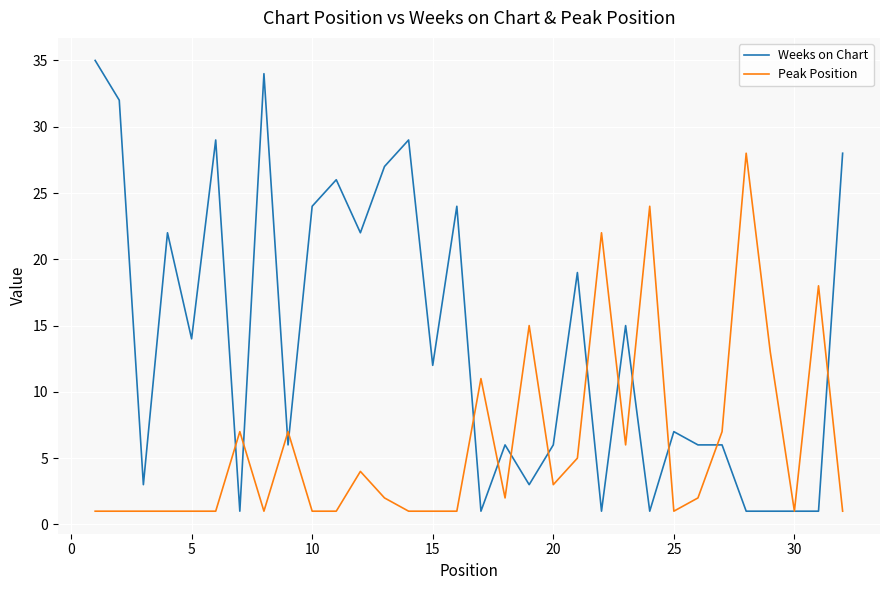

What is the lowest value of the Peak Position series?

1